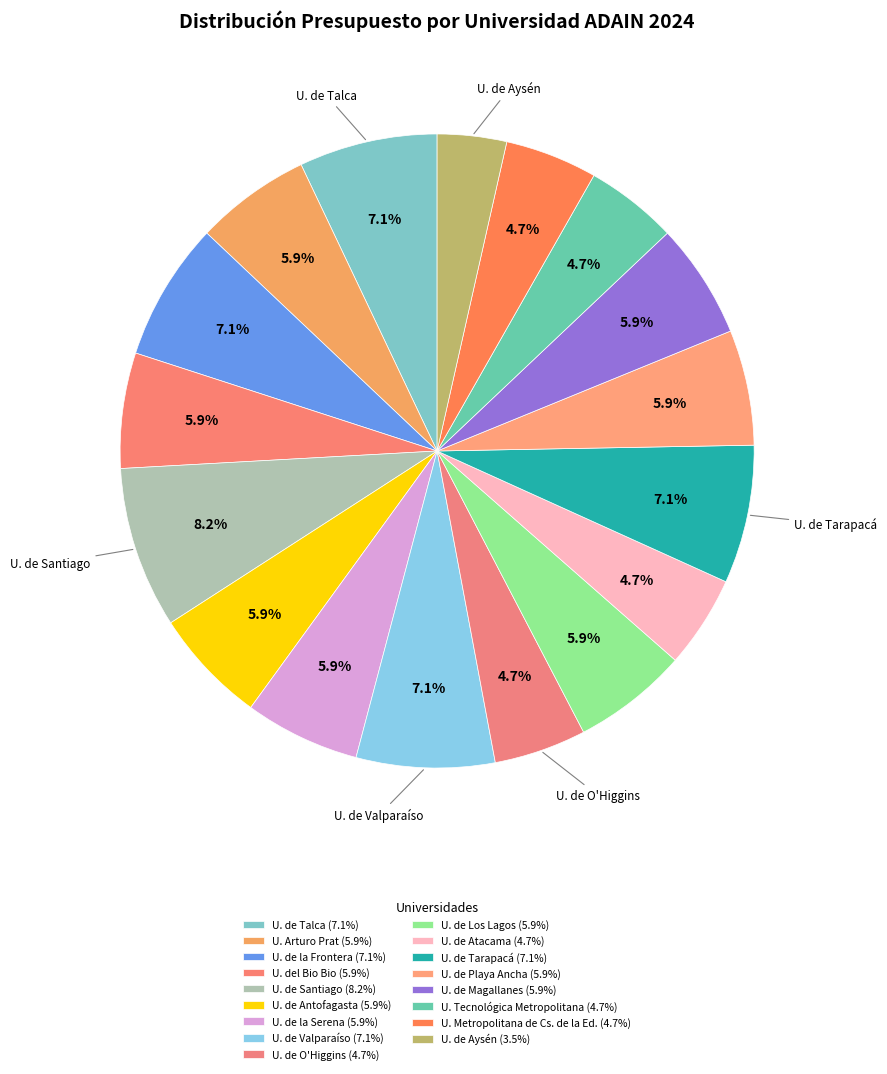

Does any single category account for the majority?

No